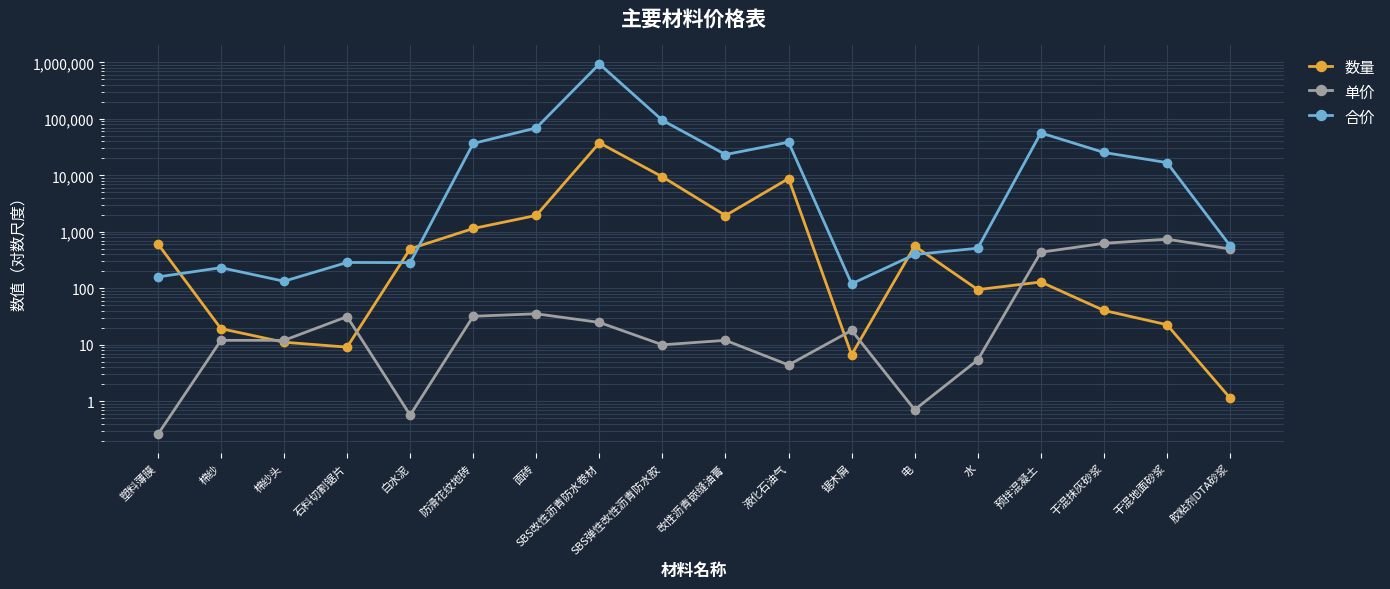

Reading right to left, what are all the values shown in this chart?

数量: 胶粘剂DTA砂浆=1.1	干混地面砂浆=22.7	干混抹灰砂浆=40.6	预拌混凝土=129.3	水=94.8	电=558.9	锯木屑=6.7	液化石油气=8764.6	改性沥青嵌缝油膏=1940.8	SBS弹性改性沥青防水胶=9390.6	SBS改性沥青防水卷材=37547.8	面砖=1950.4	防滑花纹地砖=1145.4	白水泥=499.8	石料切割锯片=9.1	棉纱头=11.1	棉纱=19.3	塑料薄膜=611.5
单价: 胶粘剂DTA砂浆=497.9	干混地面砂浆=740.0	干混抹灰砂浆=625.6	预拌混凝土=435.0	水=5.4	电=0.7	锯木屑=18.0	液化石油气=4.4	改性沥青嵌缝油膏=12.0	SBS弹性改性沥青防水胶=10.0	SBS改性沥青防水卷材=24.9	面砖=35.4	防滑花纹地砖=32.0	白水泥=0.6	石料切割锯片=31.5	棉纱头=12.0	棉纱=12.0	塑料薄膜=0.3
合价: 胶粘剂DTA砂浆=570.2	干混地面砂浆=16786.8	干混抹灰砂浆=25377.4	预拌混凝土=56236.8	水=512.0	电=396.9	锯木屑=120.1	液化石油气=38564.1	改性沥青嵌缝油膏=23289.5	SBS弹性改性沥青防水胶=93906.1	SBS改性沥青防水卷材=934941.2	面砖=69044.7	防滑花纹地砖=36651.5	白水泥=284.9	石料切割锯片=286.7	棉纱头=133.4	棉纱=231.8	塑料薄膜=159.0